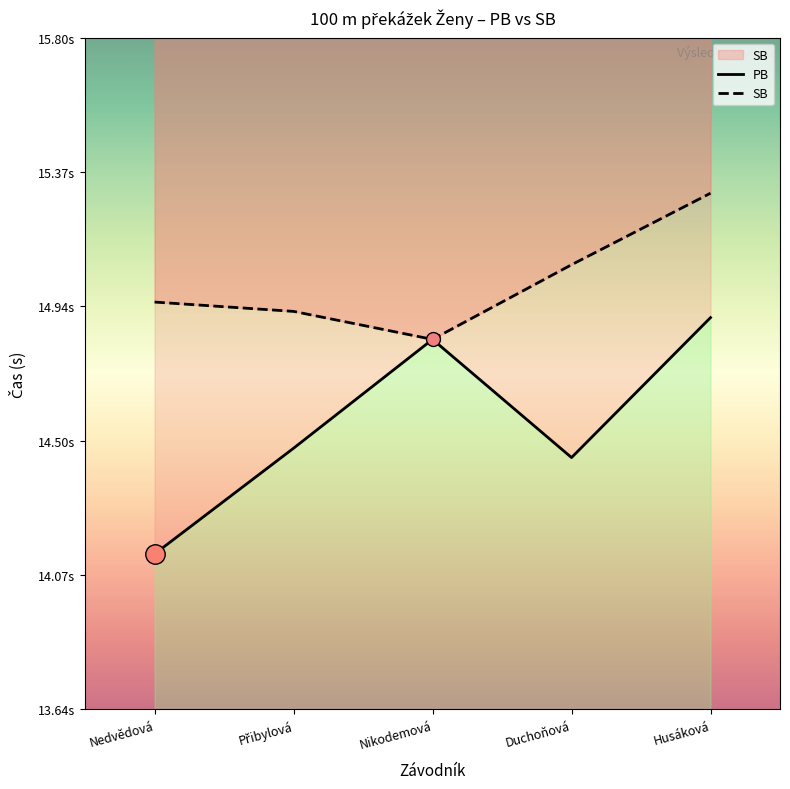

What value does the PB series have at Nikodemová?

14.8